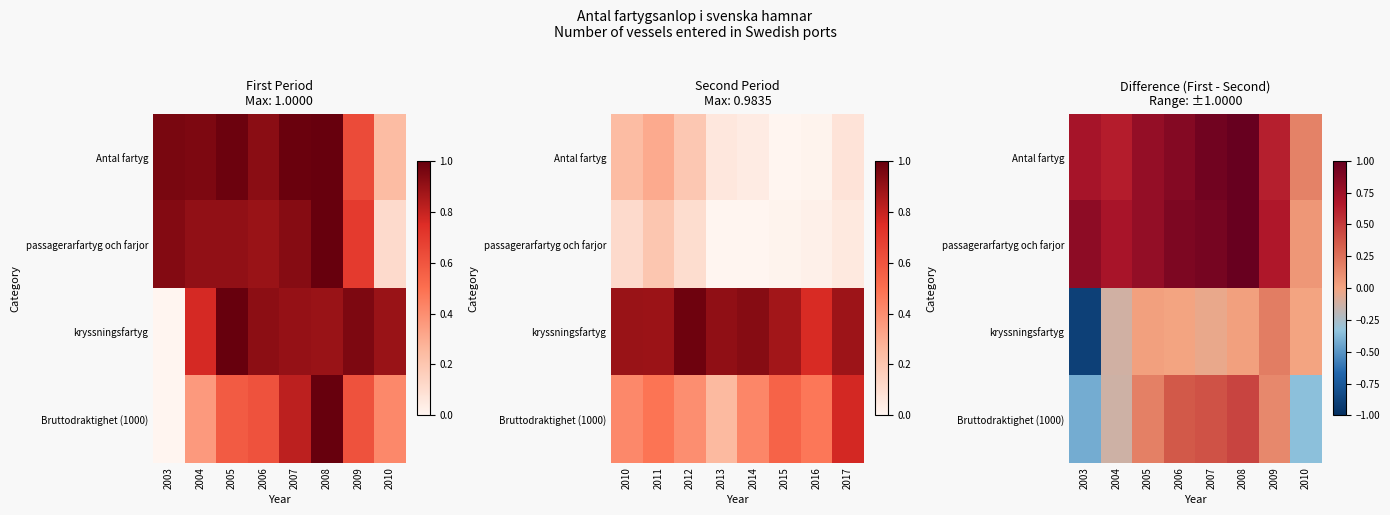

At which label is passagerarfartyg och farjor closest to 0?

2010